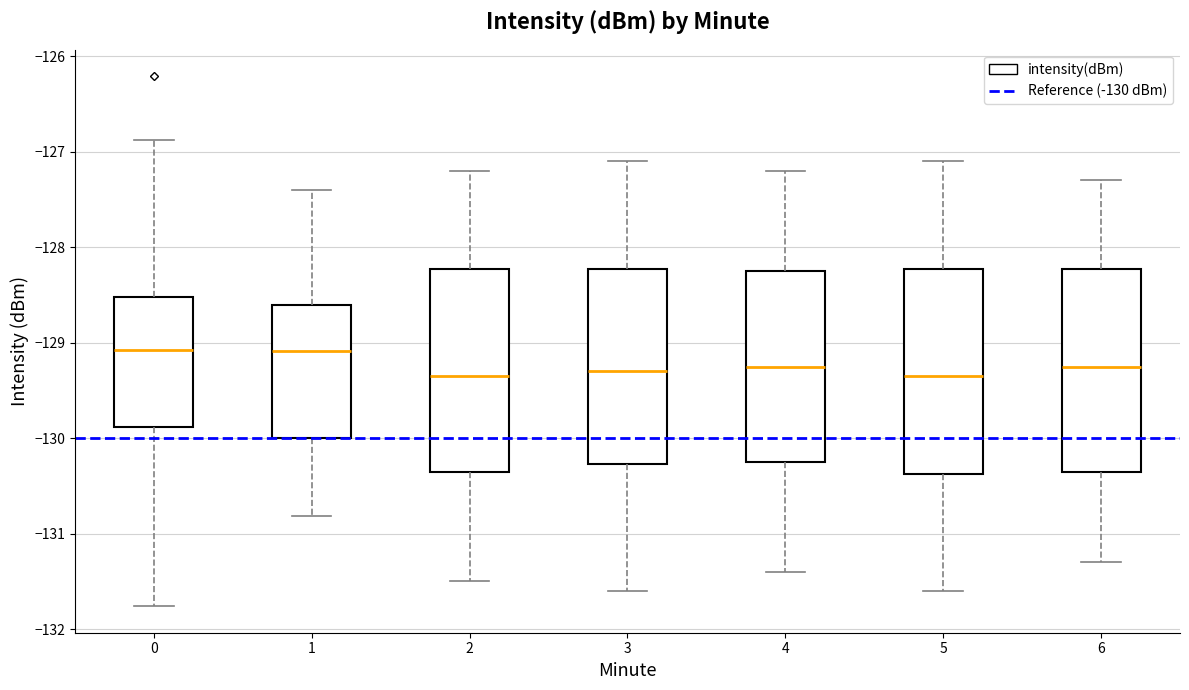

Reading left to right, transcribe this box plot: for each box, give where its median line is, the range the box spans, and where its two whiskers end, as read against the y-axis. The values are not printed on the chart, so give them approximately, as read against the axis.

0: median -129.1, box -129.9 to -128.5, whiskers -131.8 to -126.9
1: median -129.1, box -130.0 to -128.6, whiskers -130.8 to -127.4
2: median -129.3, box -130.3 to -128.2, whiskers -131.5 to -127.2
3: median -129.3, box -130.3 to -128.2, whiskers -131.6 to -127.1
4: median -129.2, box -130.2 to -128.2, whiskers -131.4 to -127.2
5: median -129.3, box -130.4 to -128.2, whiskers -131.6 to -127.1
6: median -129.2, box -130.3 to -128.2, whiskers -131.3 to -127.3